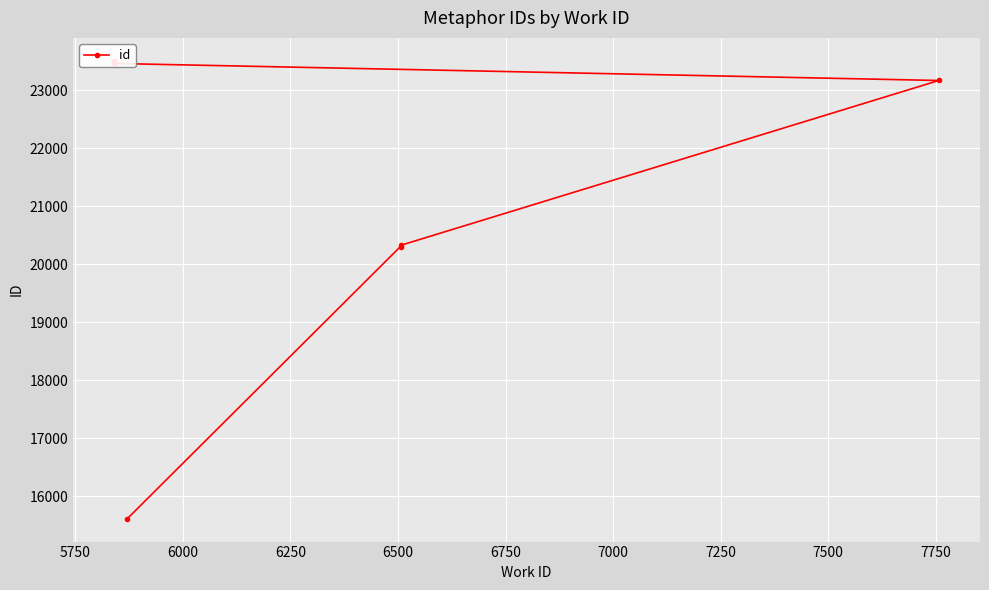

What is the change in value from 6000 to 6500?

+3138